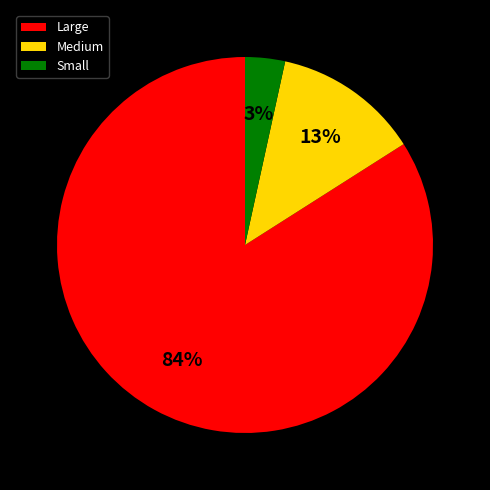

To the nearest percent, what is the average slice percentage?

33%